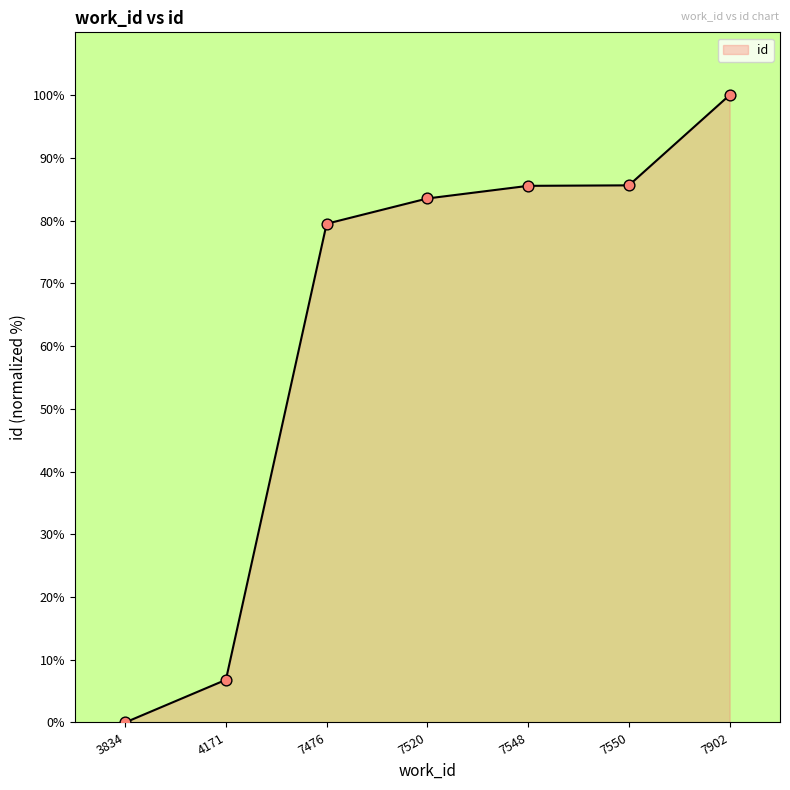

Which has a higher value, 3834 or 7548?

7548